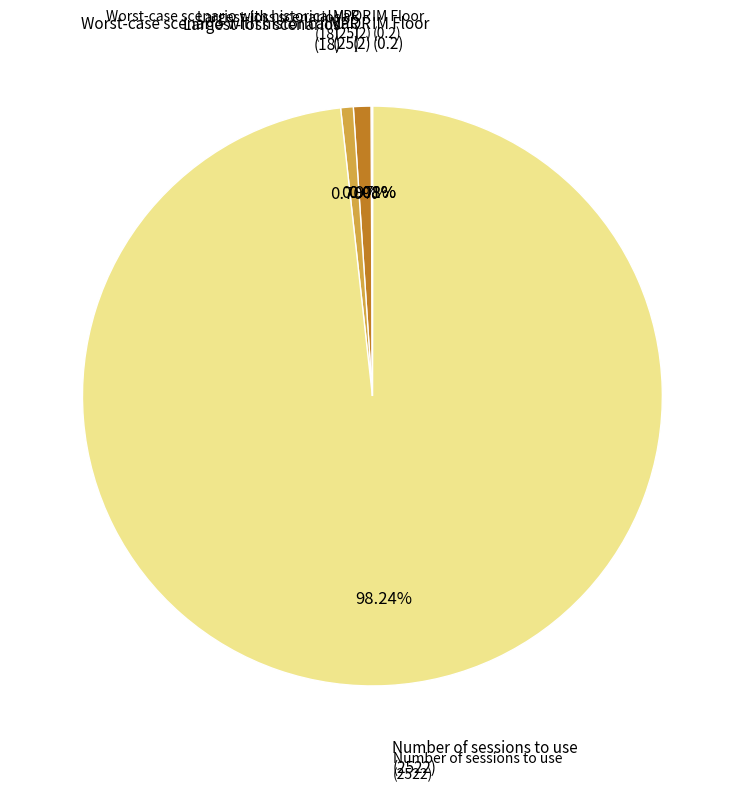

Is Largest-loss scenarios the majority of the pie?

No